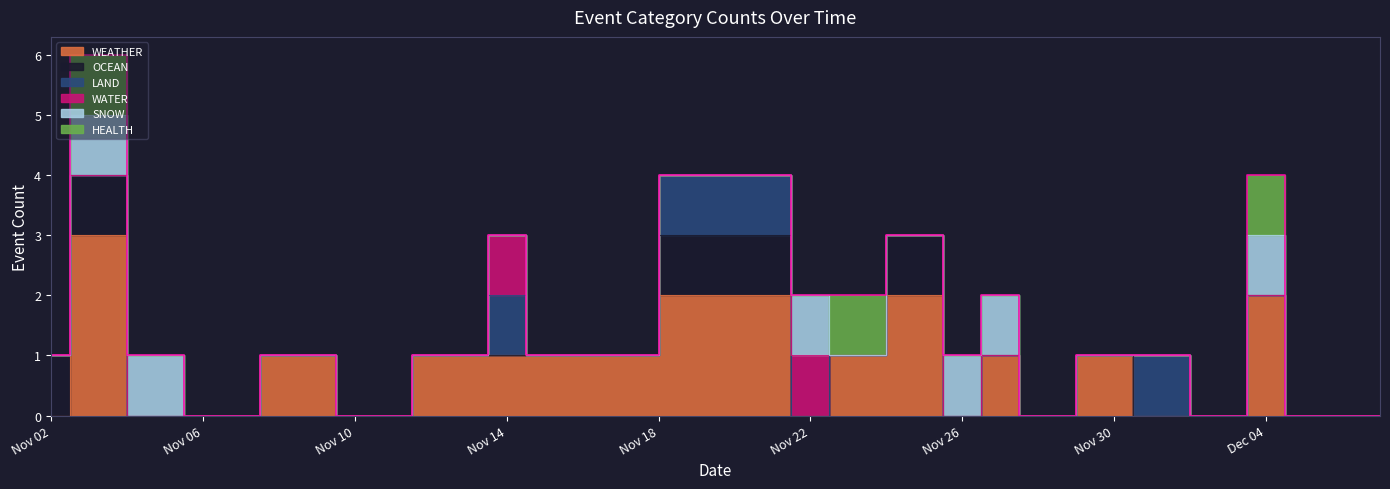

What is the total value across all series at 2023-11-15?

1